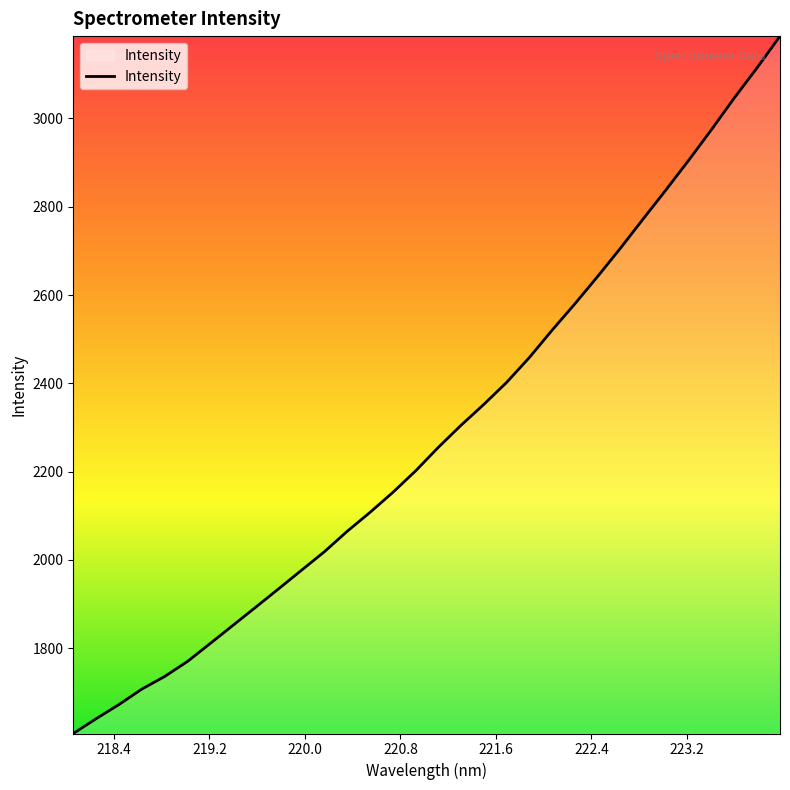

True or false: the data has more than 1 interior local peaks.

False